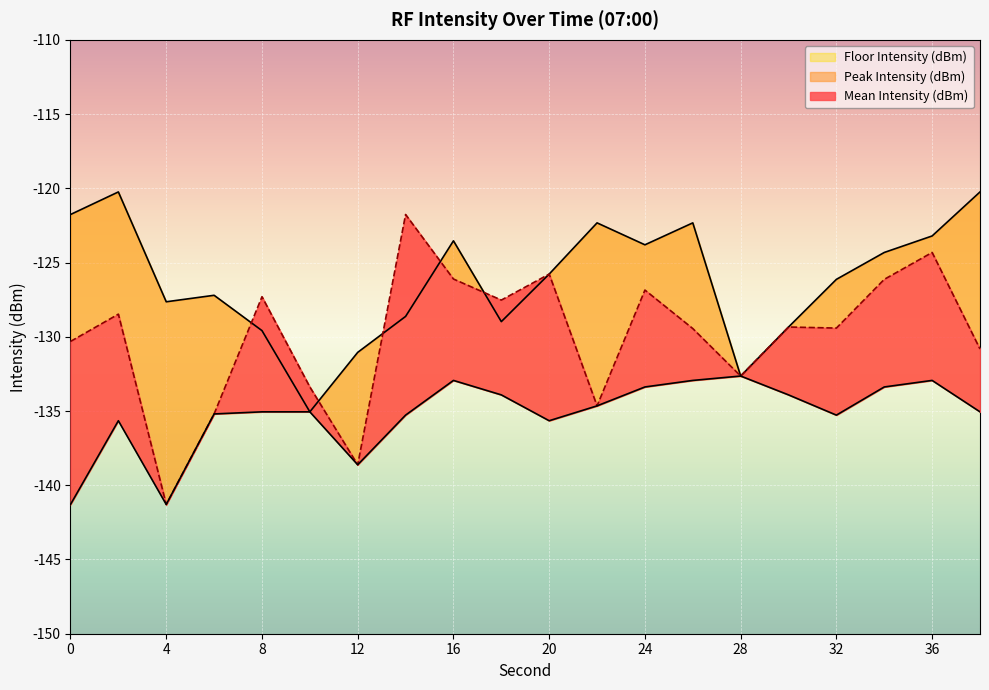

What is the difference between the highest and lowest values at 14?

13.5